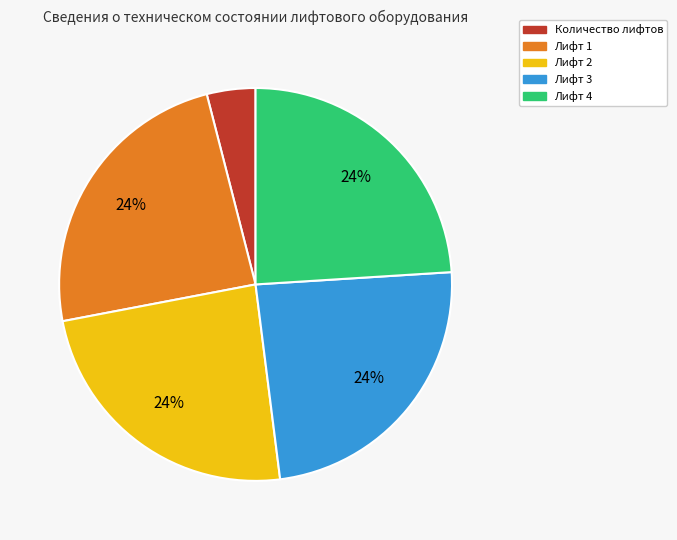

Is there a majority slice in this chart?

No